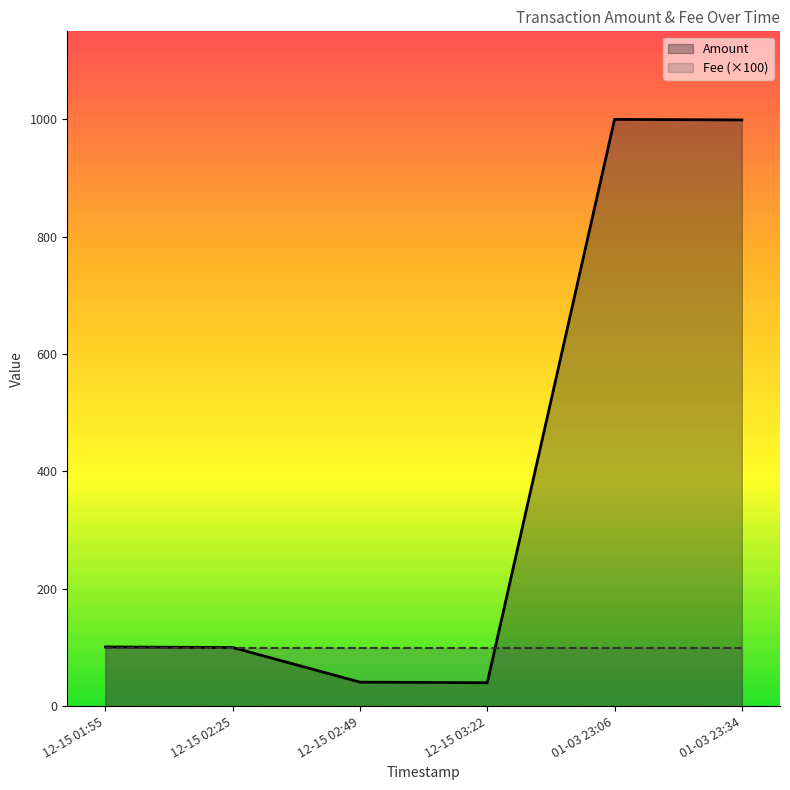

Count the number of data series in this chart.

2